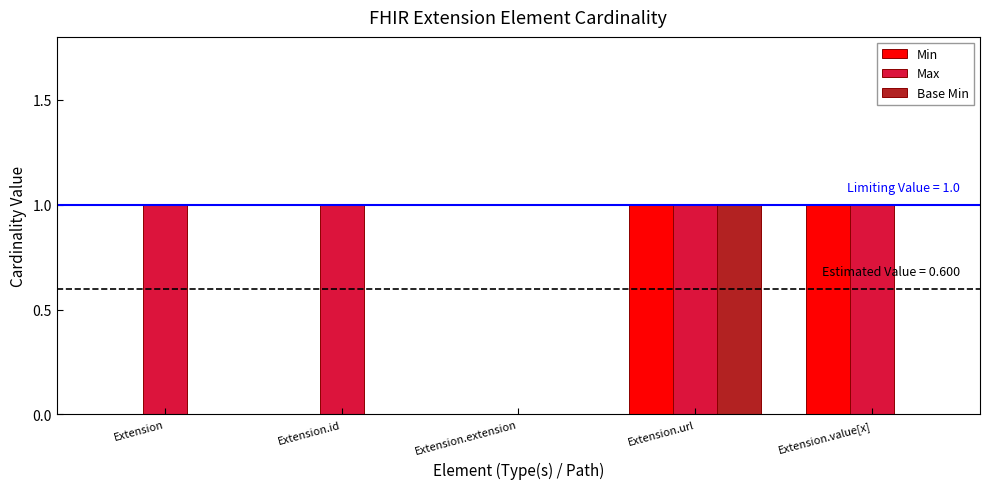

At which category is the sum across all series the highest?

Extension.url